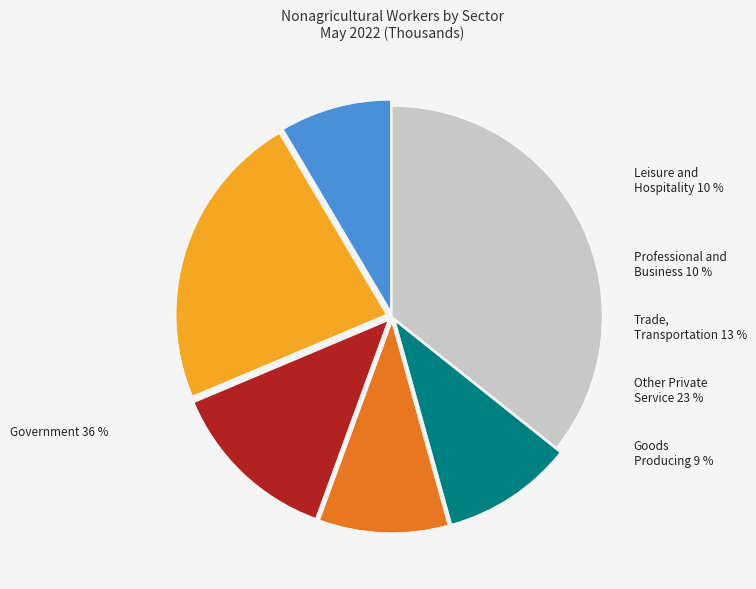

True or false: Goods Producing accounts for 1% of the total.

False